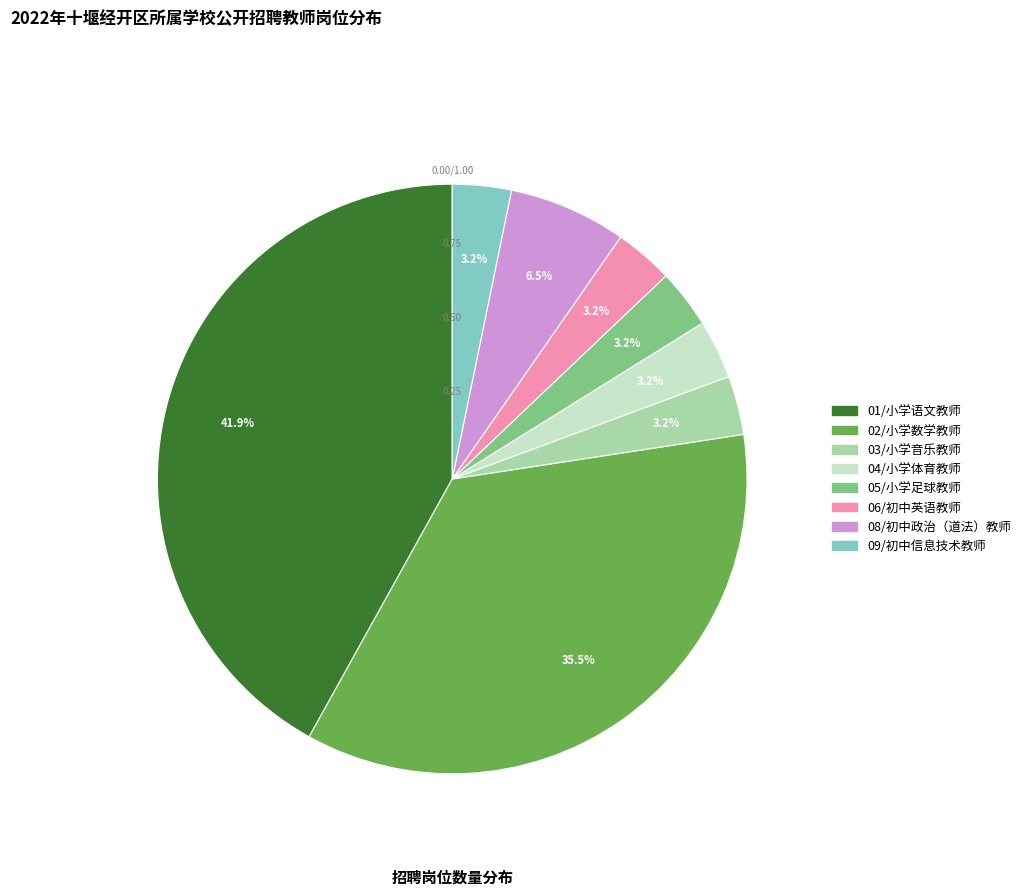

To the nearest percent, what percentage of the pie is 01/小学语文教师?

42%